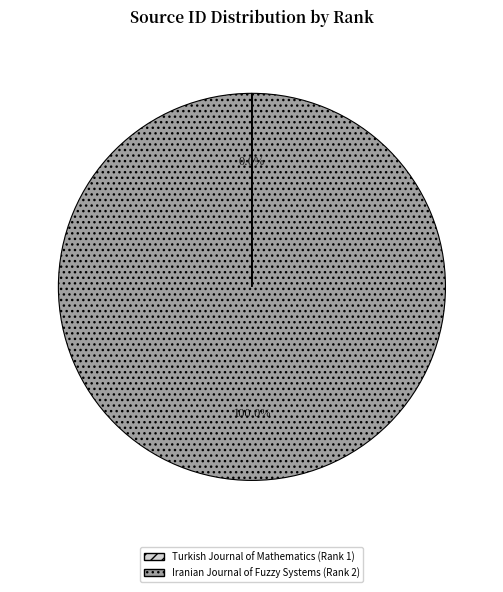

Which slice is the largest?

Iranian Journal of Fuzzy Systems (Rank 2)